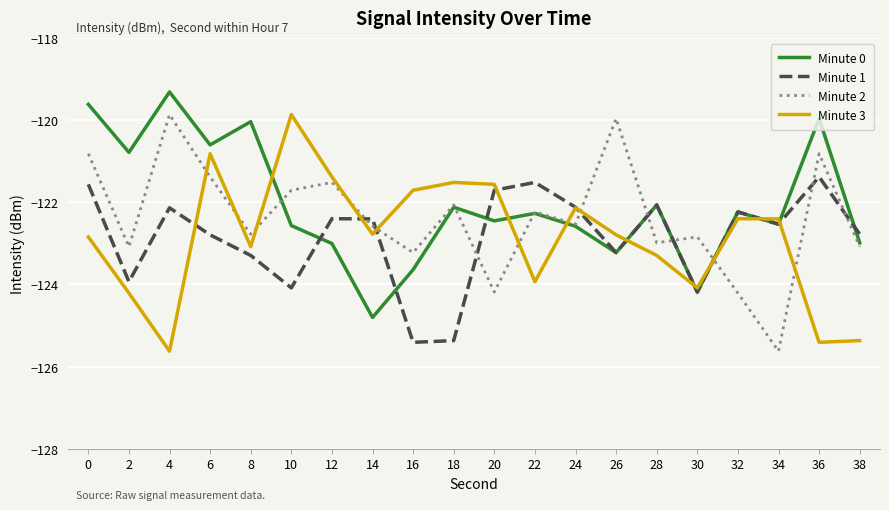

What is the difference between the Minute 2 values at 20 and 30?

1.3